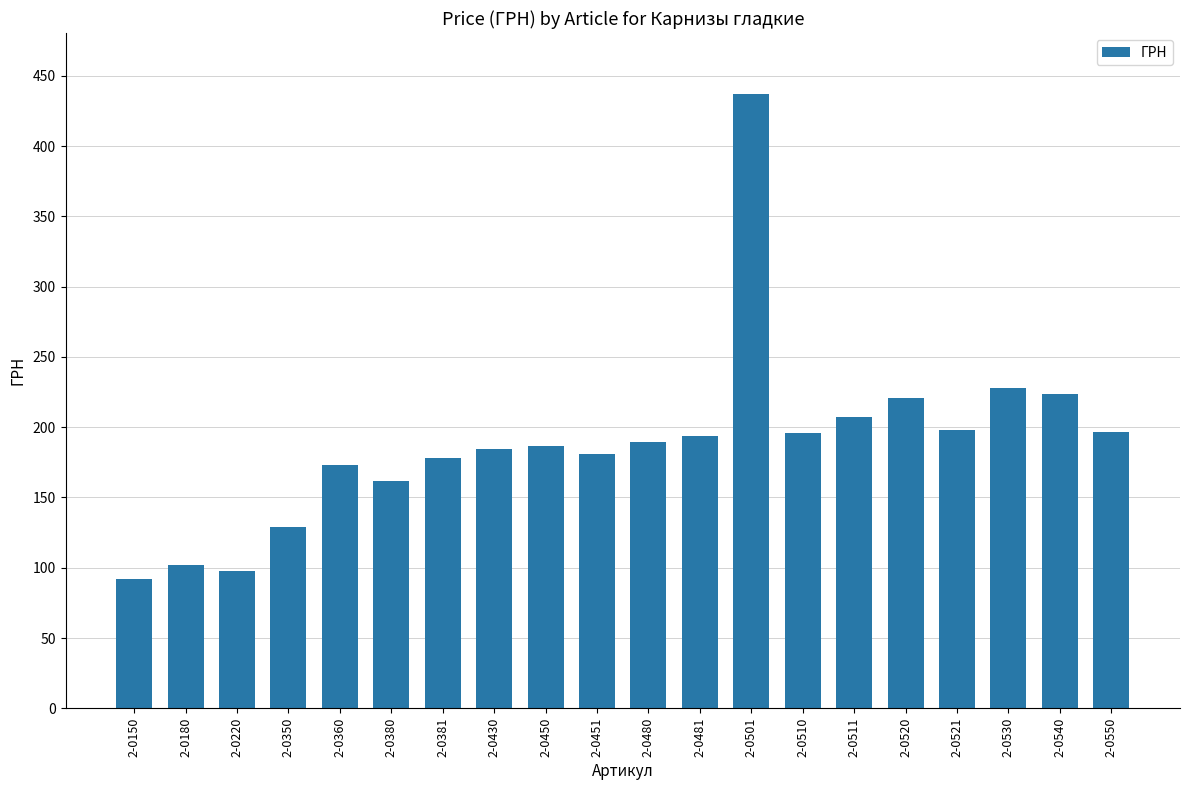

What is the value of the 12th bar from the left?

193.6